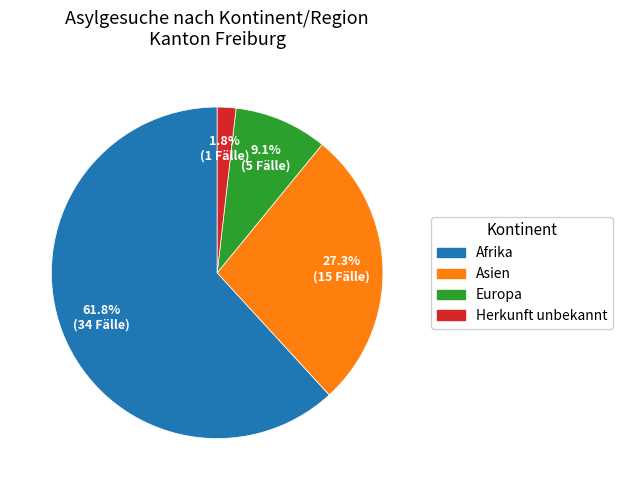

What percentage is NOT represented by Asien?

72.7%